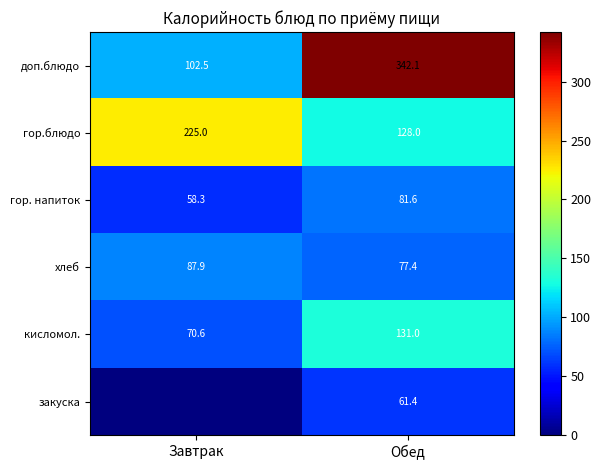

At which category does the chart reach its minimum across all series?

Завтрак